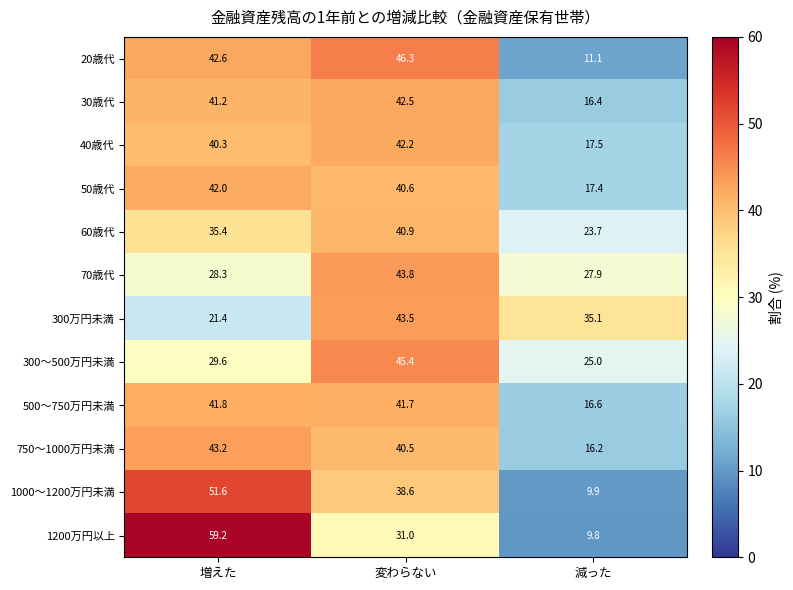

At how many categories does at least one series exceed 27?

3